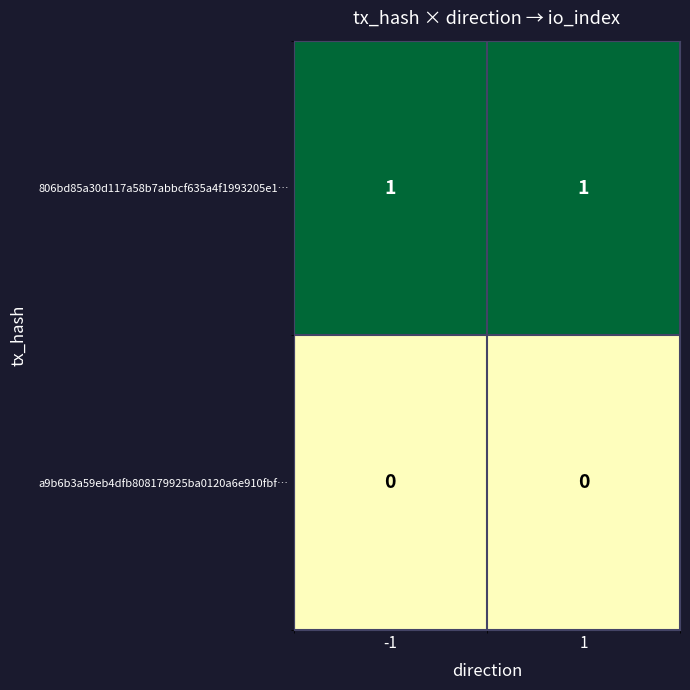

Reading left to right, extract all data points from this chart.

806bd85a30d117a58b7abbcf635a4f1993205e1…: -1=1	1=1
a9b6b3a59eb4dfb808179925ba0120a6e910fbf…: -1=0	1=0